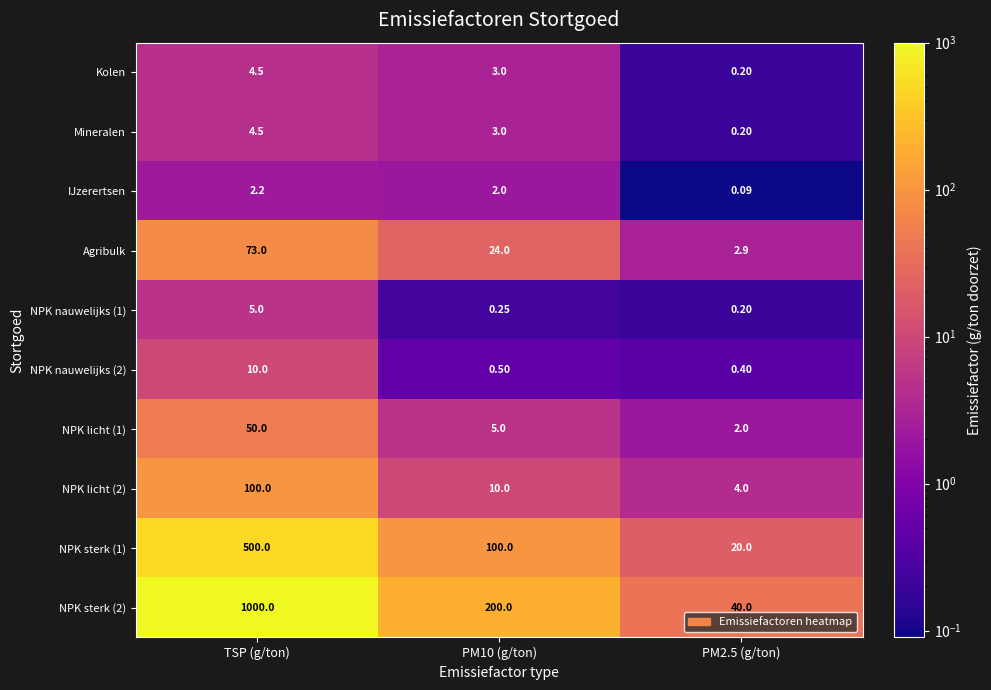

Where does the NPK licht (1) series first go above 5?

TSP (g/ton)